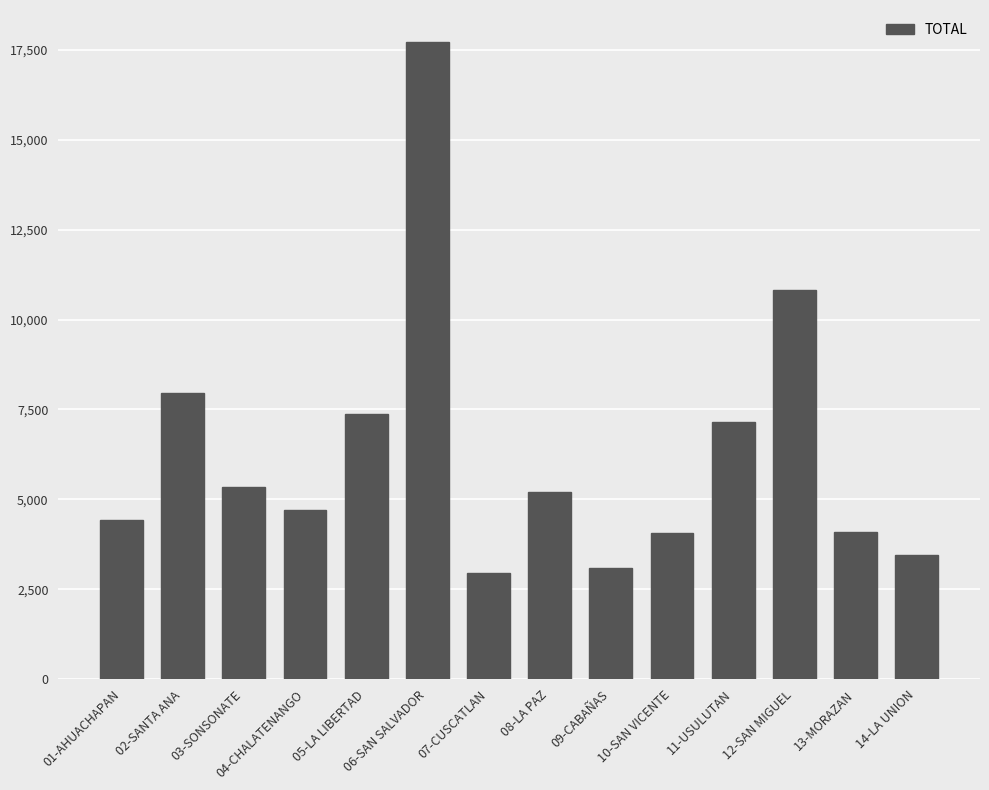

True or false: the data shows 8683 at 03-SONSONATE.

False